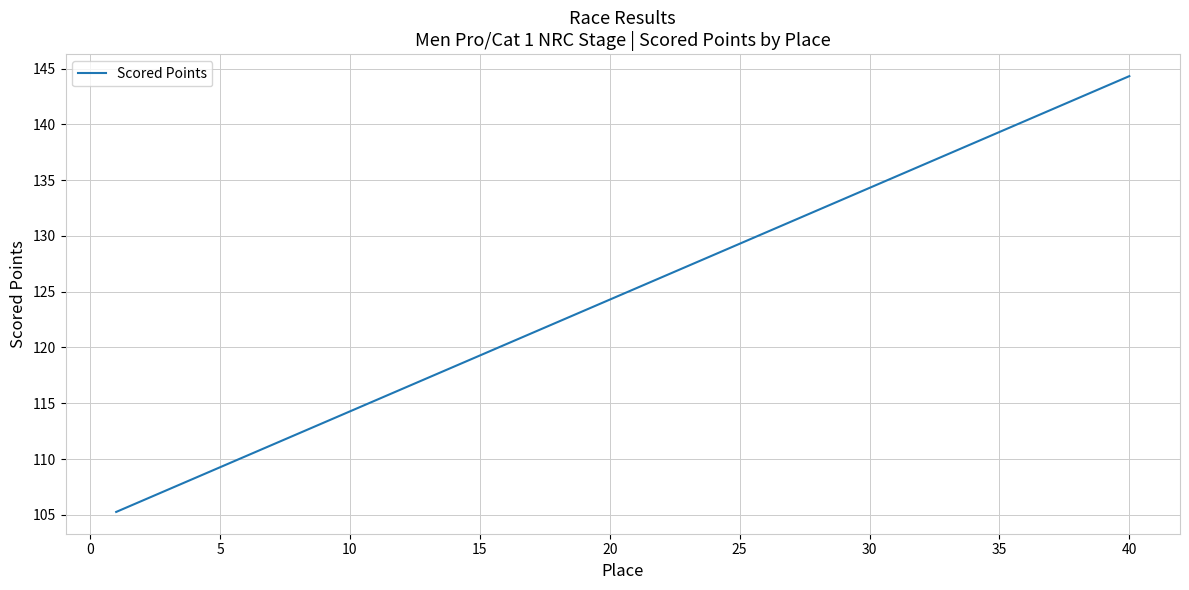

What is the maximum value shown in the chart?

144.3